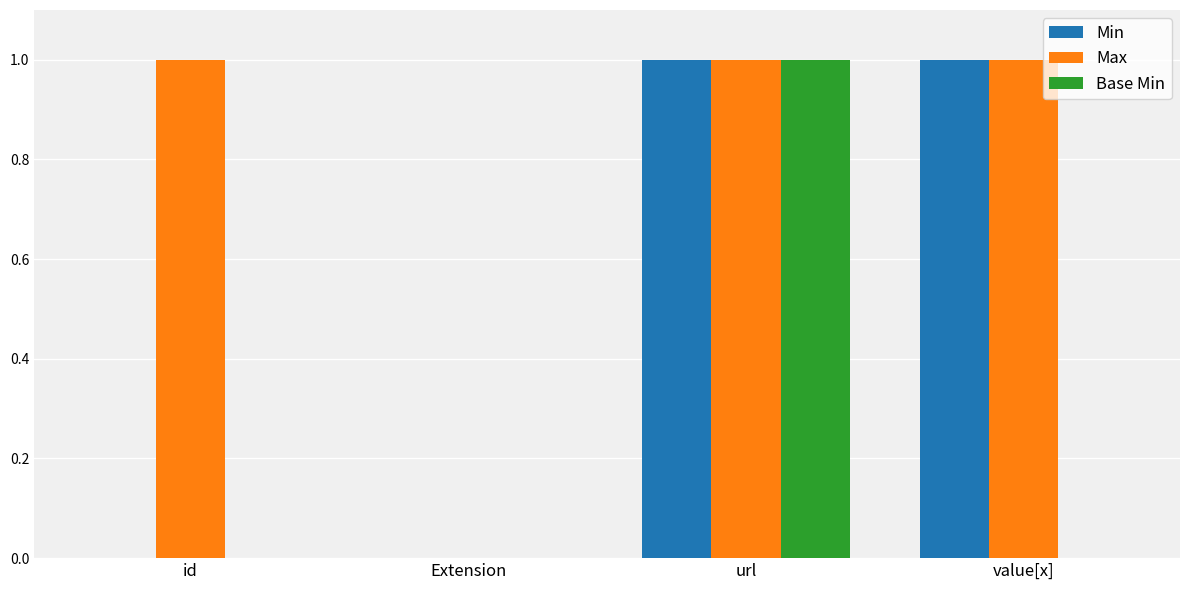

Reading left to right, what are all the values shown in this chart?

Min: id=0	Extension=0	url=1	value[x]=1
Max: id=1	Extension=0	url=1	value[x]=1
Base Min: id=0	Extension=0	url=1	value[x]=0